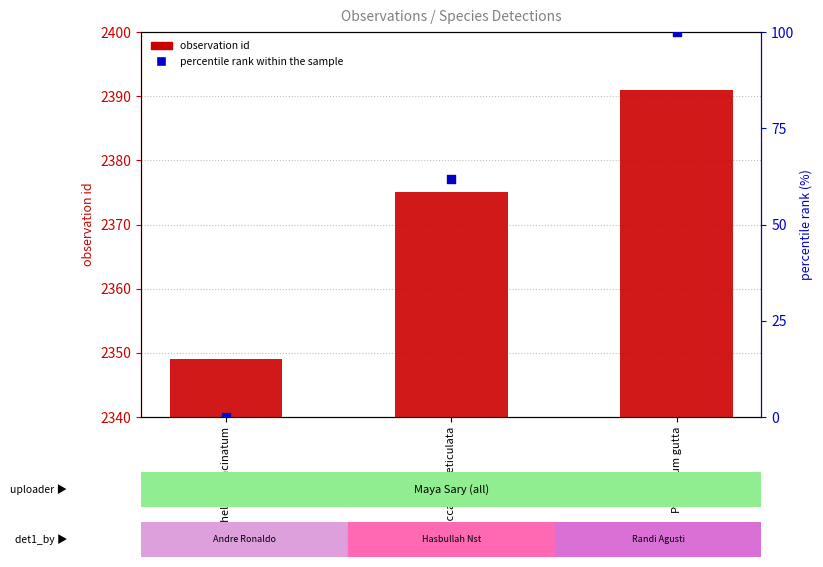

Is the value of observation id at Baccaurea reticulata greater than the value of percentile rank within the sample at Baccaurea reticulata?

Yes